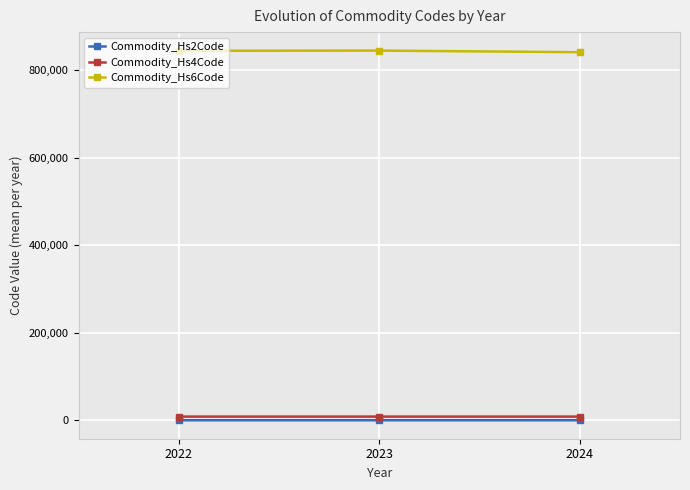

How many lines are shown in the chart?

3